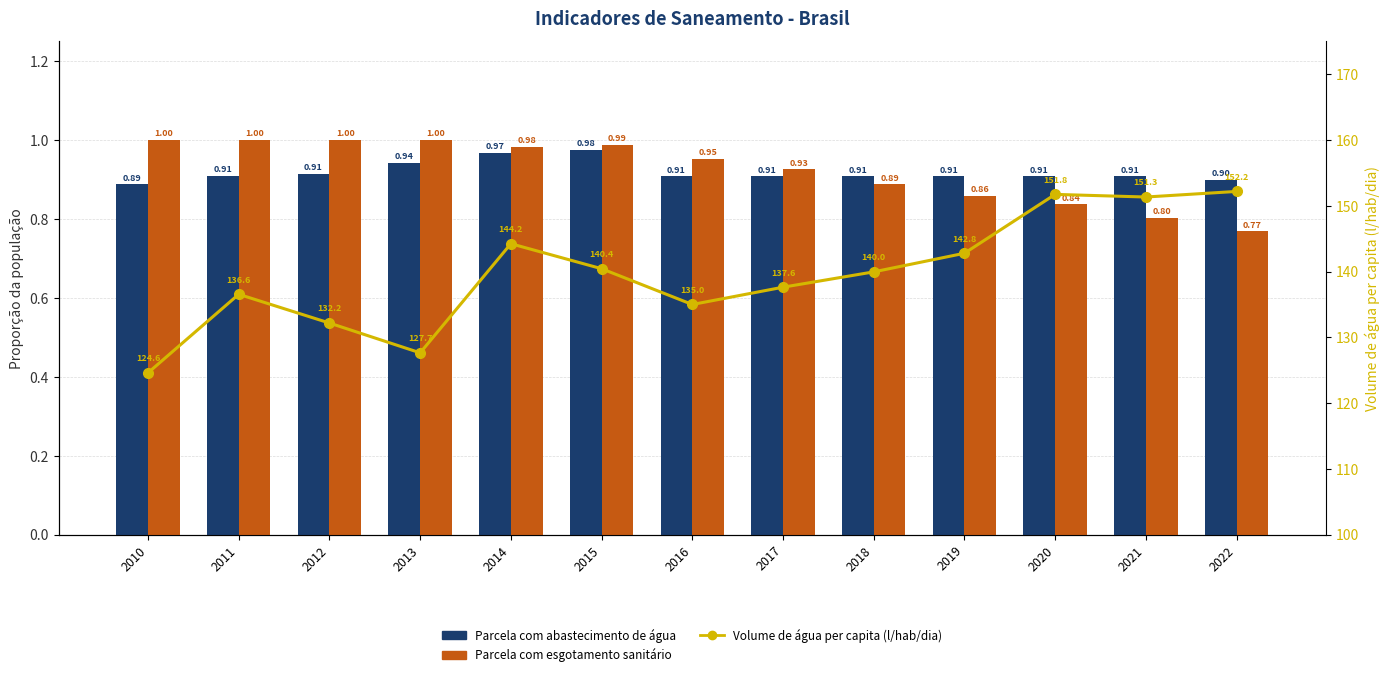

Which series has the largest total across all categories?

Volume de água per capita (l/hab/dia)